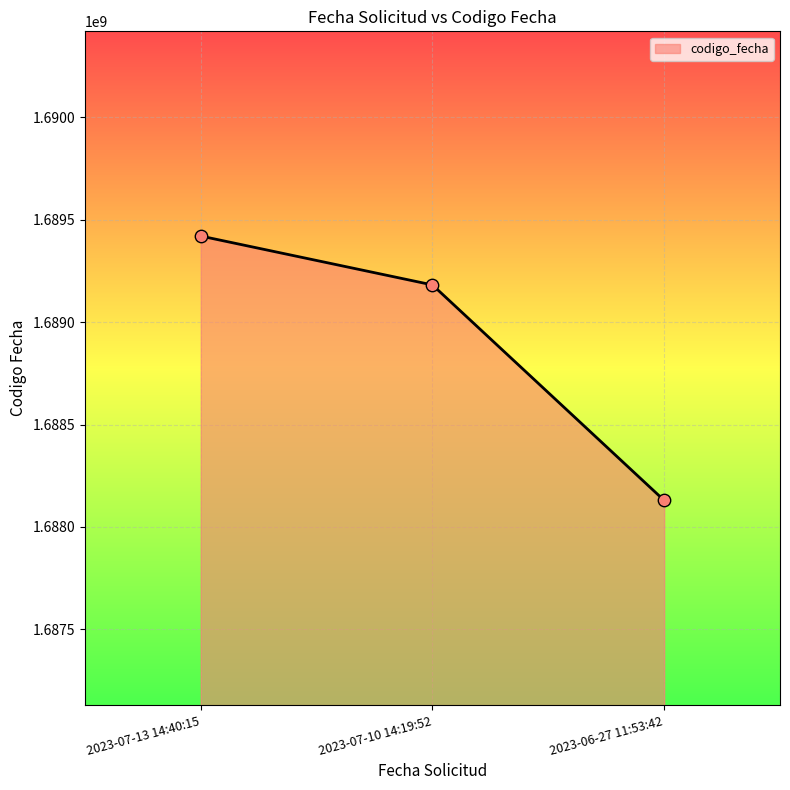

What is the change in value from 2023-07-10 14:19:52 to 2023-06-27 11:53:42?

-1052653